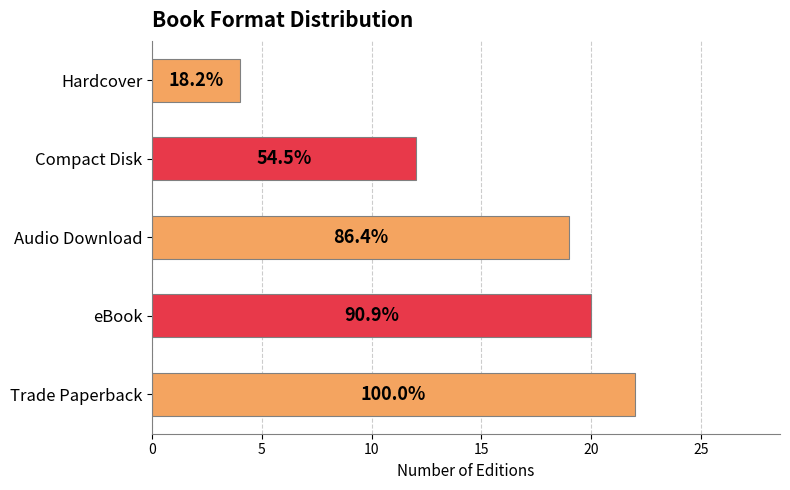

How many bars are there in total?

5